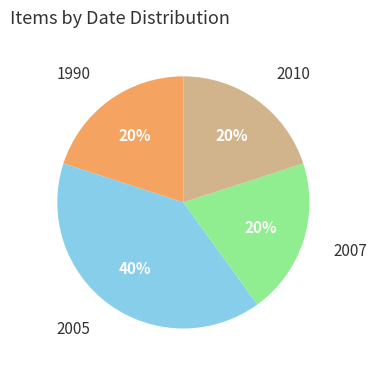

To the nearest percent, what is the difference between the largest and smallest slice percentages?

20%